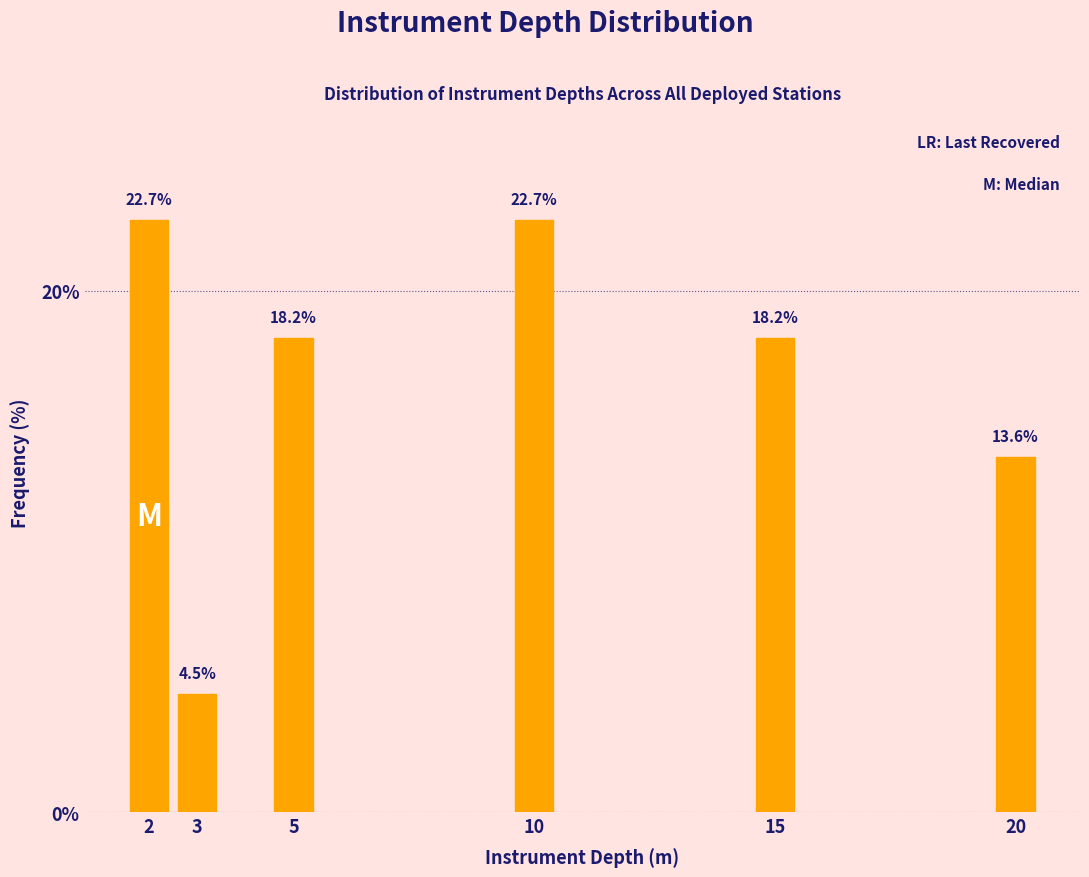

Reading left to right, transcribe all the data shown in this chart.

2=22.7	3=4.5	5=18.2	10=22.7	15=18.2	20=13.6